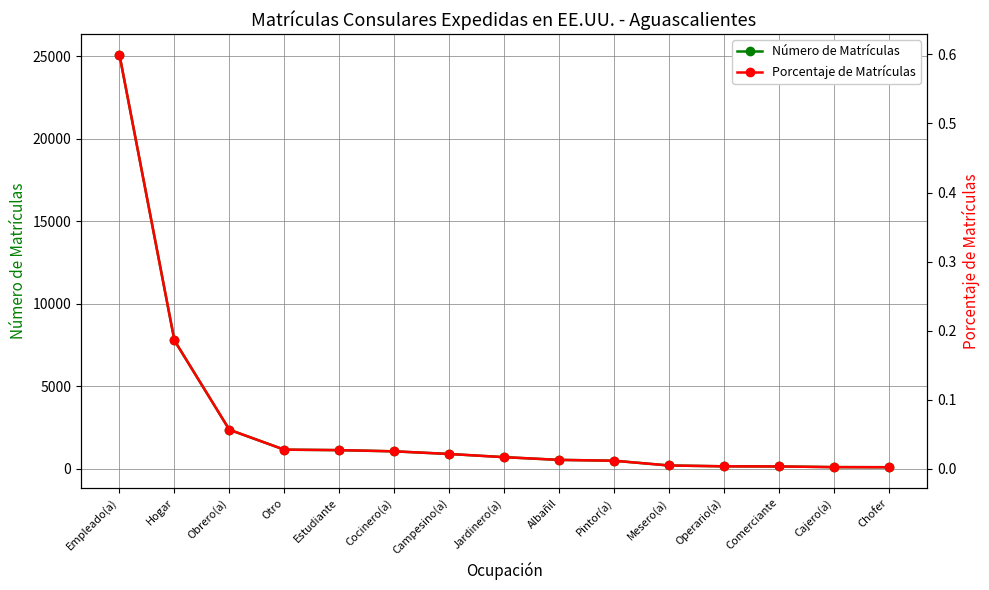

How many lines are shown in the chart?

2